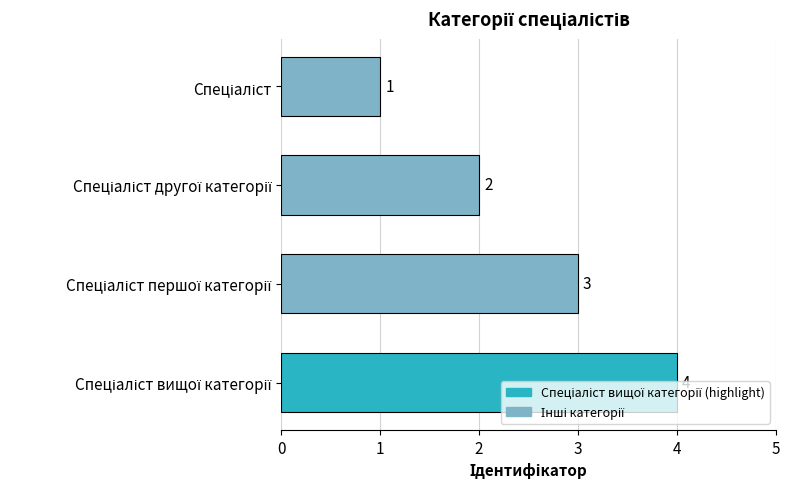

What is the sum of all values?

10